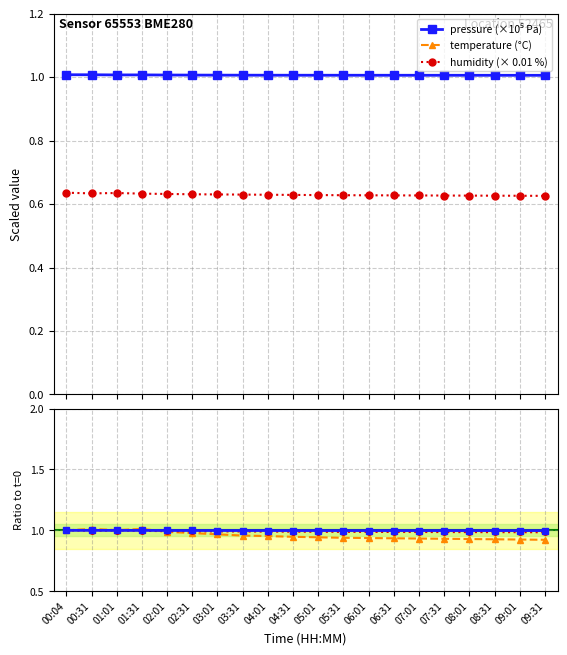

What is the highest value of the humidity series?

1.0